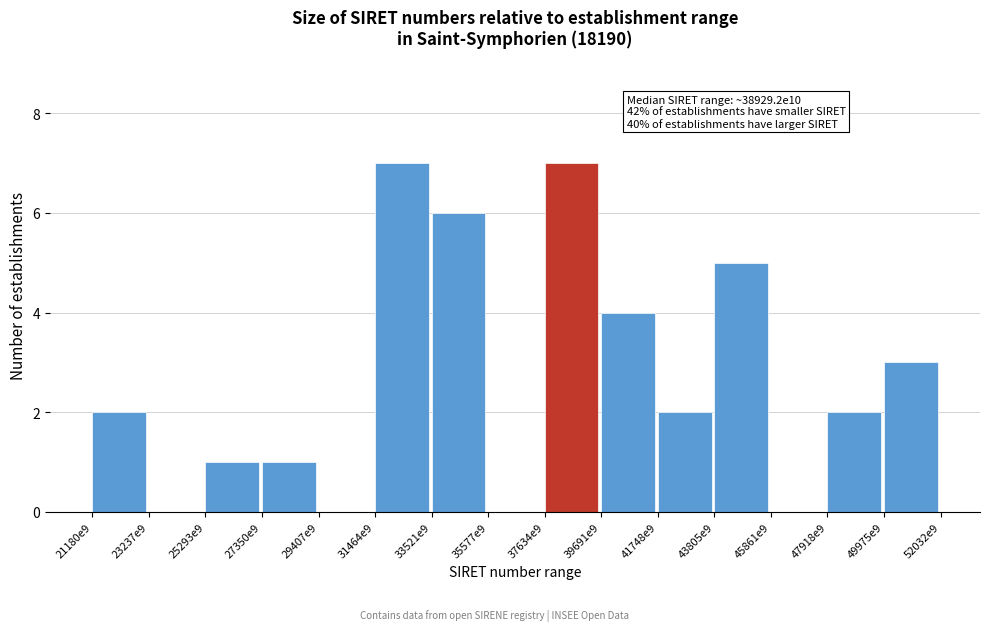

Reading left to right, list all the values displayed in this chart.

21180e9=2	23237e9=0	25293e9=1	27350e9=1	29407e9=0	31464e9=7	33521e9=6	35577e9=0	37634e9=7	39691e9=4	41748e9=2	43805e9=5	45861e9=0	47918e9=2	49975e9=3